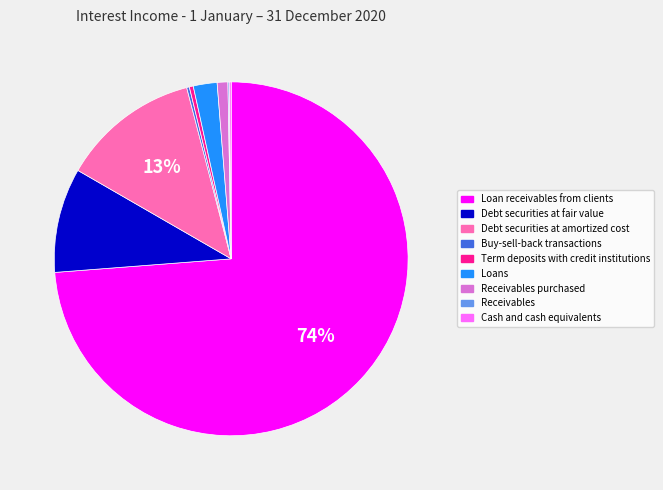

What is the majority slice?

Loan receivables from clients